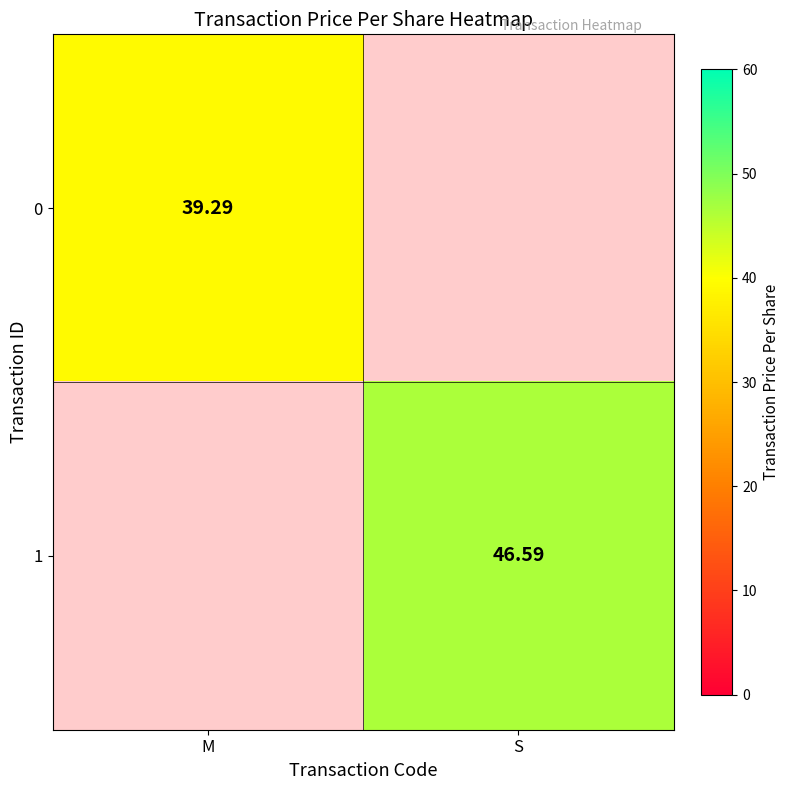

What is the difference between the maximum and minimum values in the 0 series?

39.3